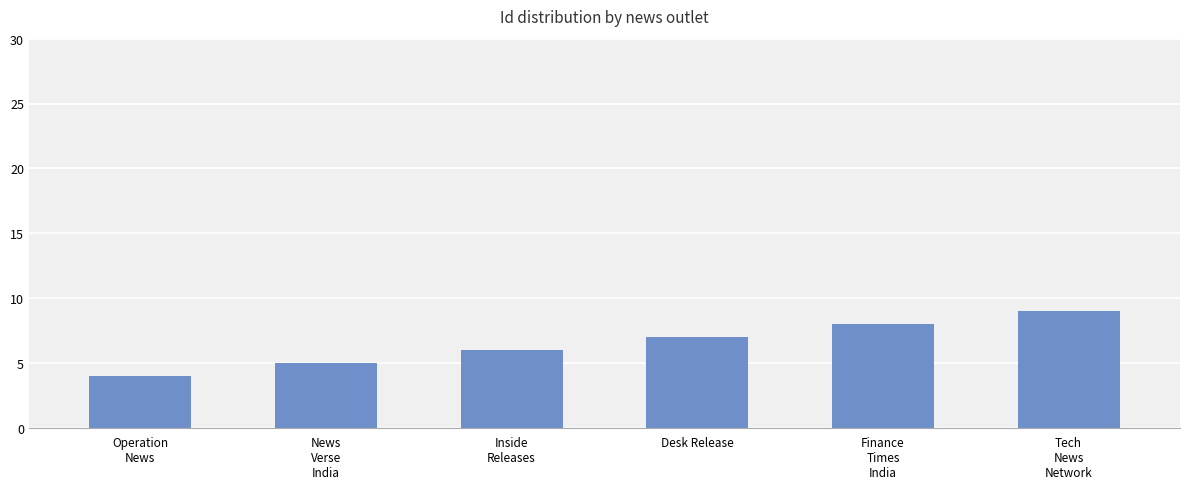

The chart shows a value of 6 at Inside
Releases. True or false?

True